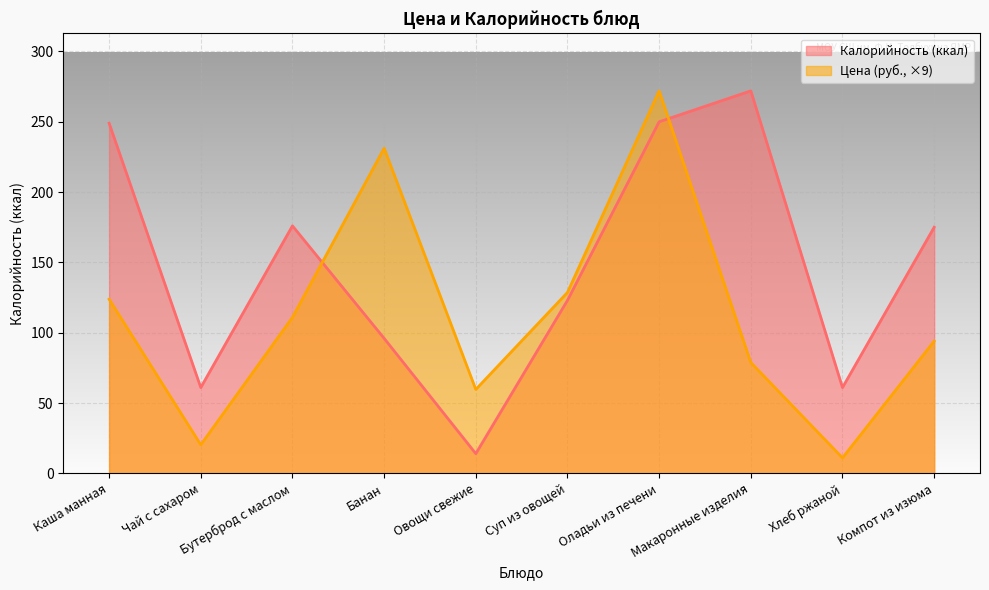

True or false: Калорийность has a value of 176.0 at Бутерброд с маслом.

True